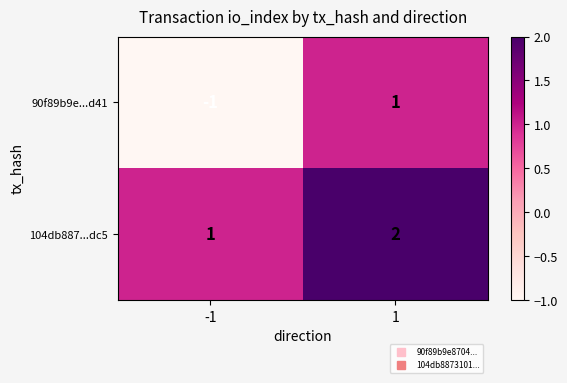

List the series in order of their peak value, highest first.

104db887...dc5, 90f89b9e...d41